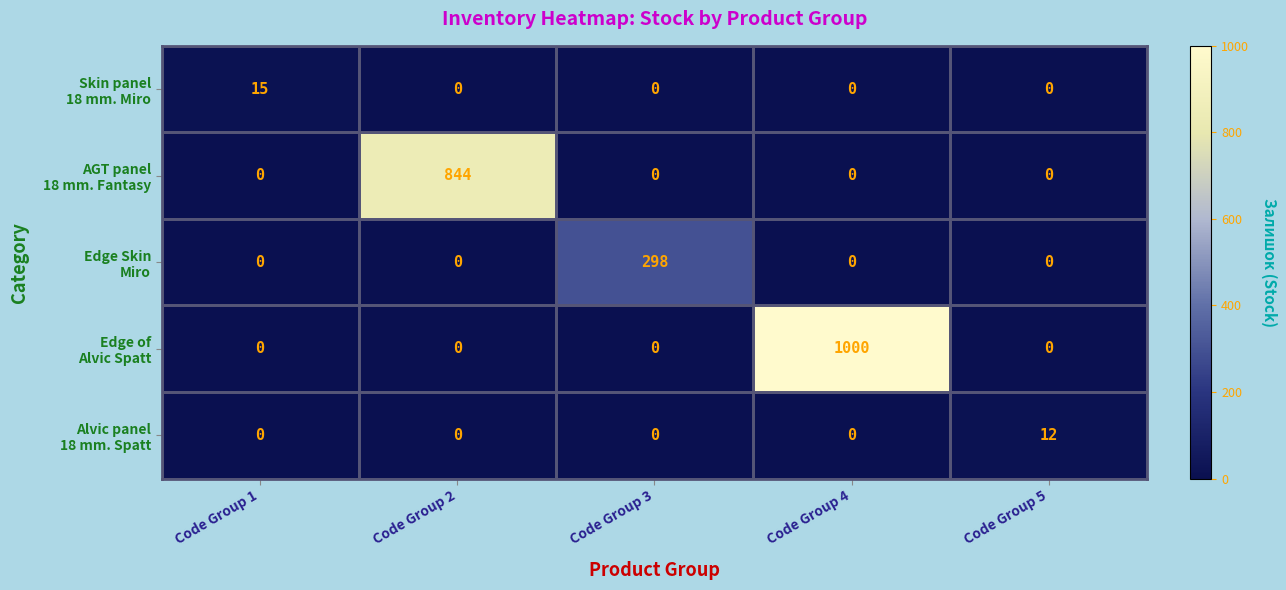

What is the difference between the highest and lowest values at Code Group 4?

1000